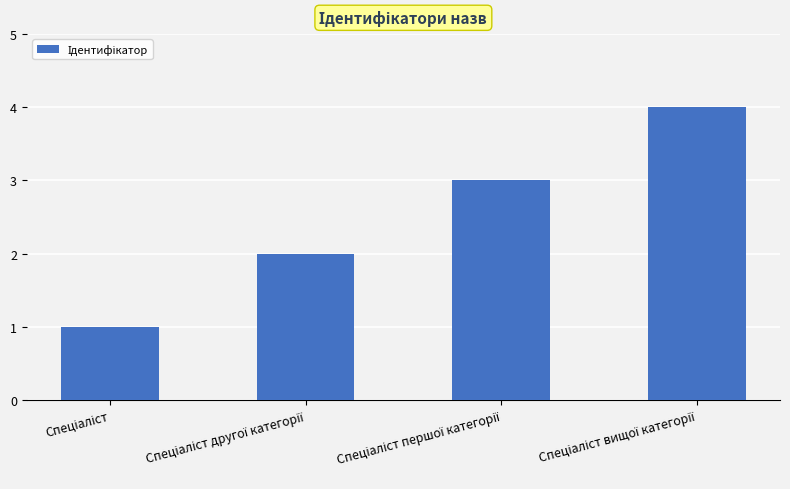

What is the difference between the maximum and minimum values?

3